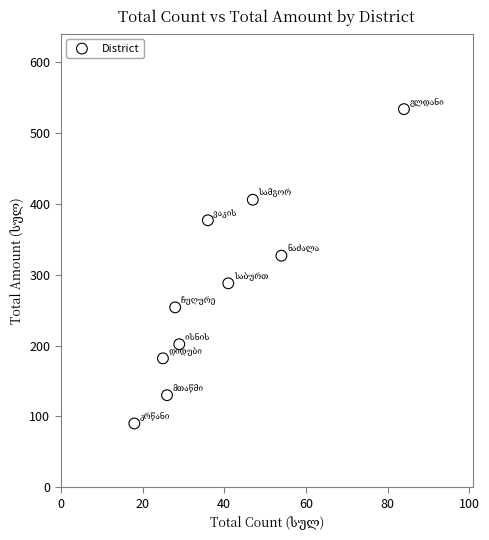

What is the range of Y values (max minus min)?

444